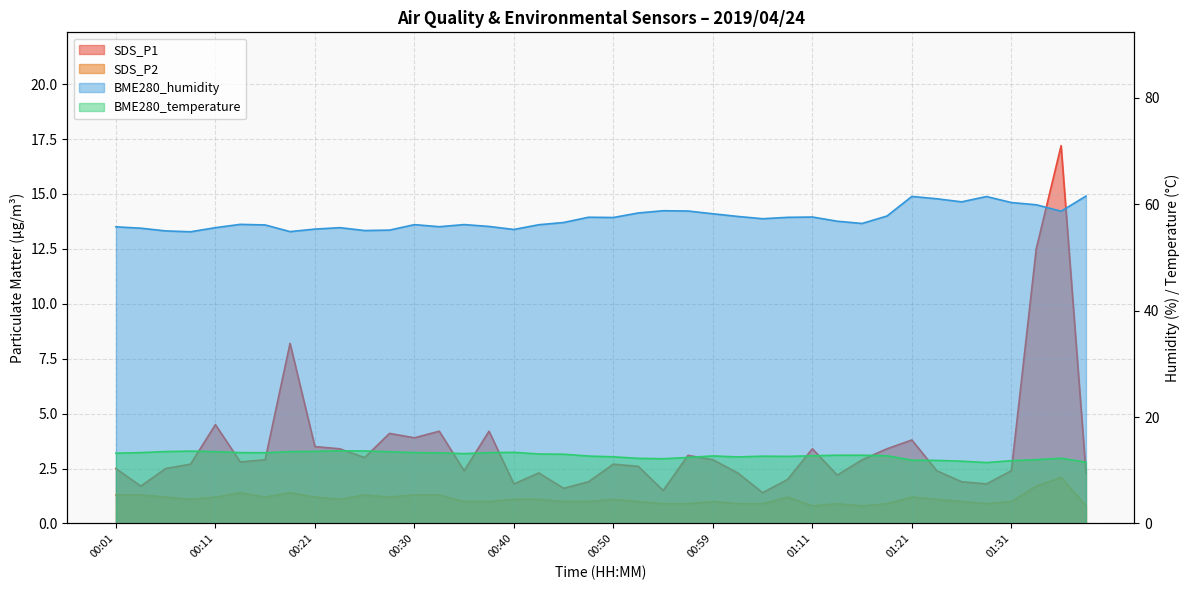

What are all the series names shown in the legend?

SDS_P1, SDS_P2, BME280_temperature, BME280_humidity